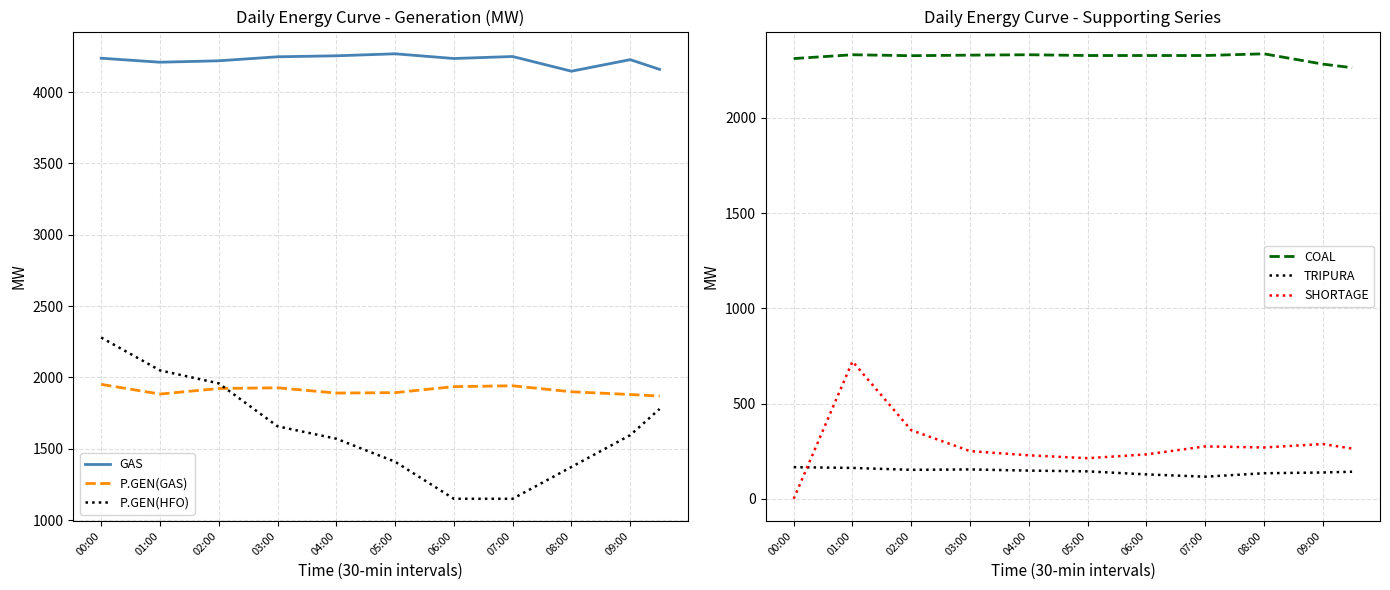

How many data points in GAS are less than 4235?

10